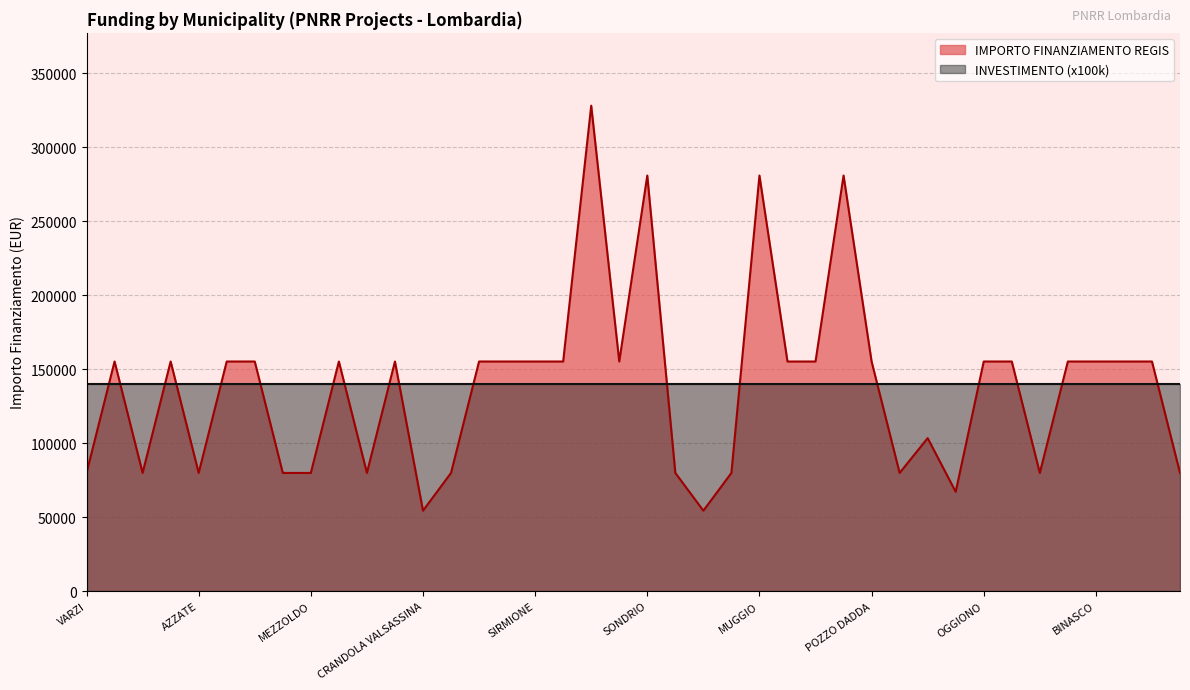

How many data points are above 155234?

4